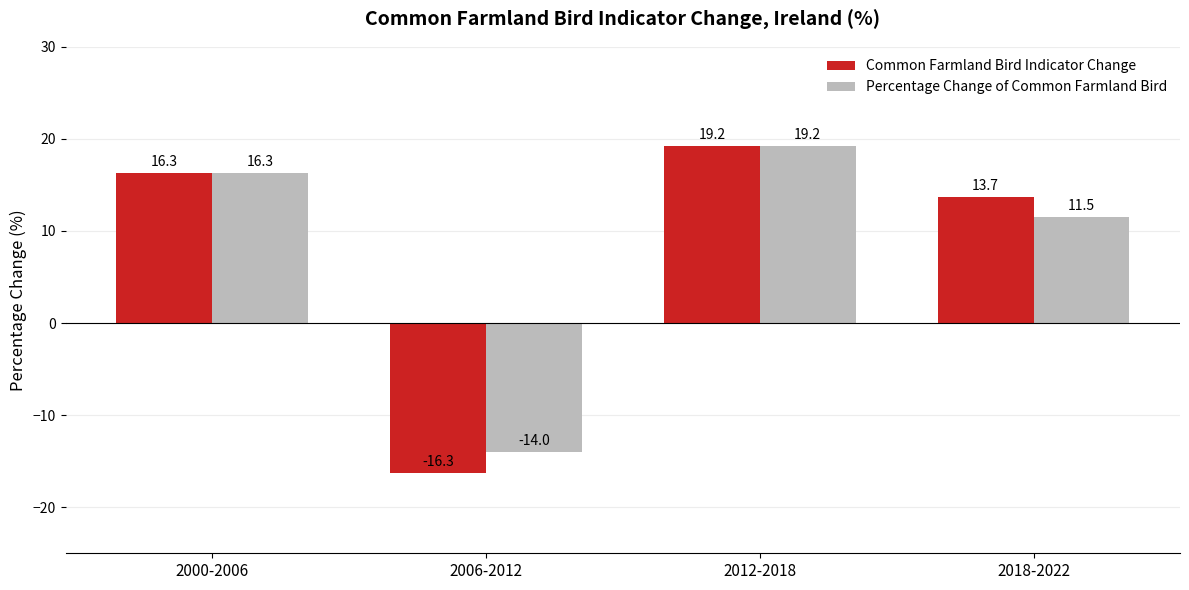

What is the label of the 2nd bar from the right?

2012-2018